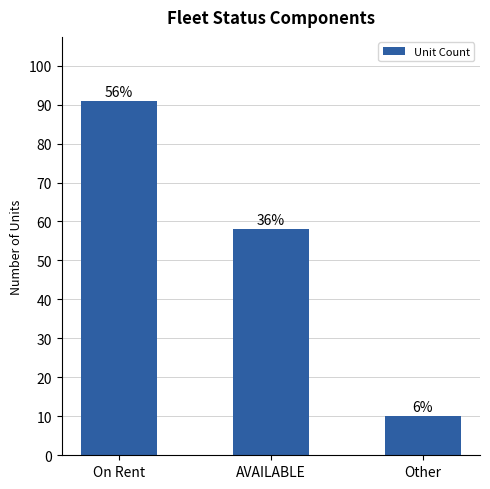

Which category has the lowest value across all series?

Other